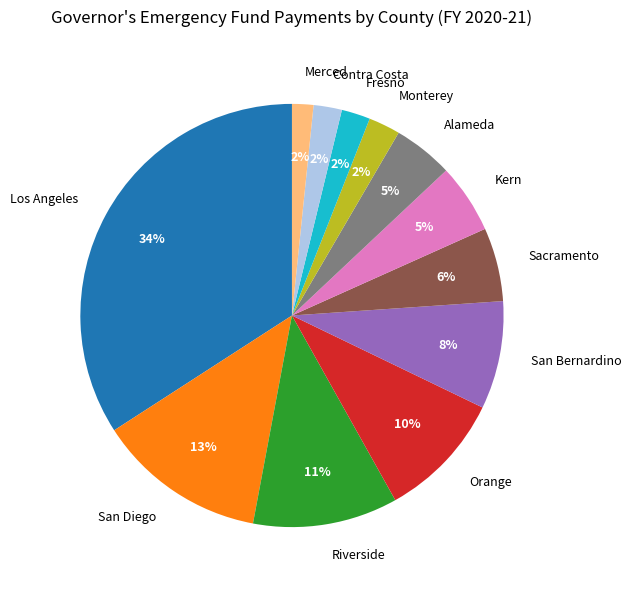

Is there any slice that represents more than half of the pie?

No